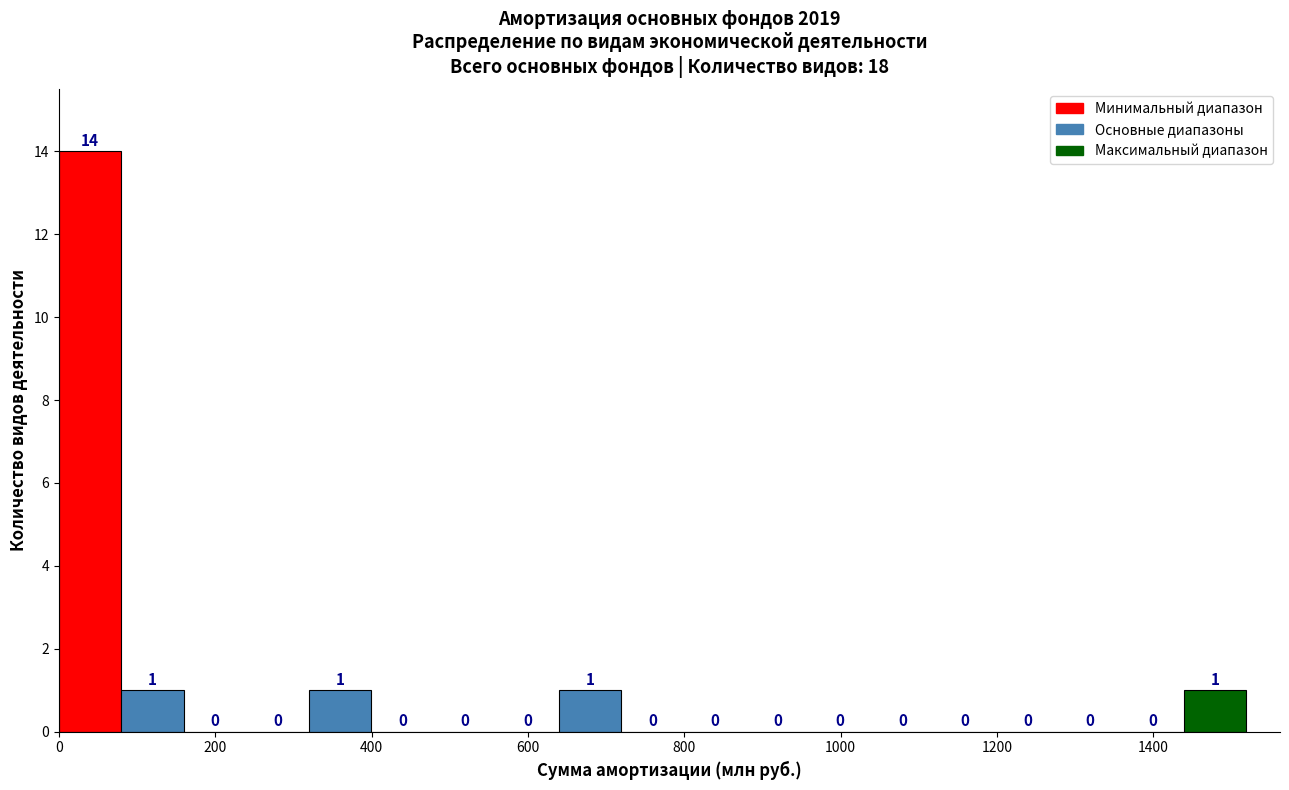

Around what value on the x-axis is the tallest bar? Give the approximate position of its centre, as read against the axis.

40